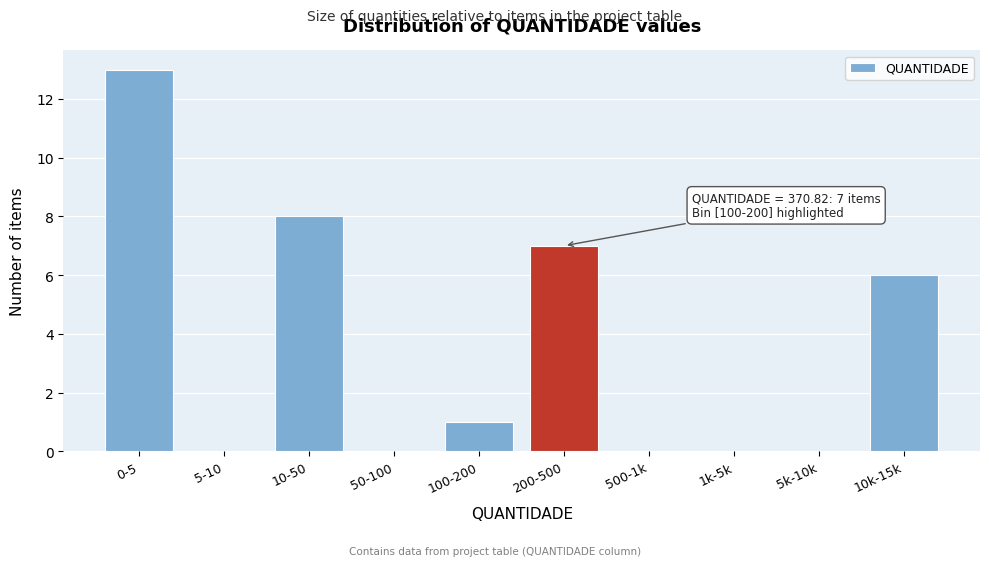

Reading right to left, transcribe all the data shown in this chart.

10k-15k=6	5k-10k=0	1k-5k=0	500-1k=0	200-500=7	100-200=1	50-100=0	10-50=8	5-10=0	0-5=13